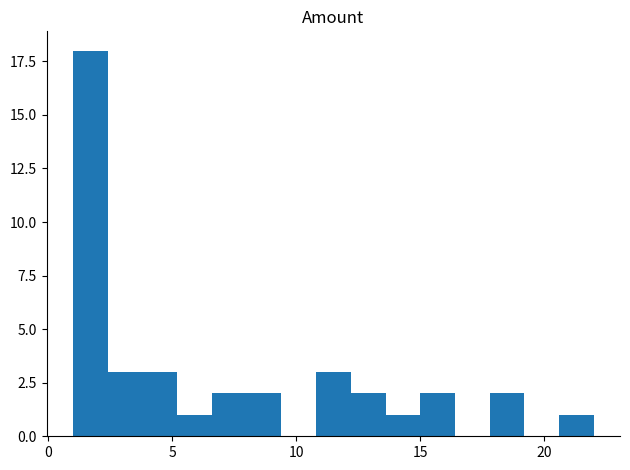

Read against the x-axis, roughly where is the centre of the tallest bar?

1.5